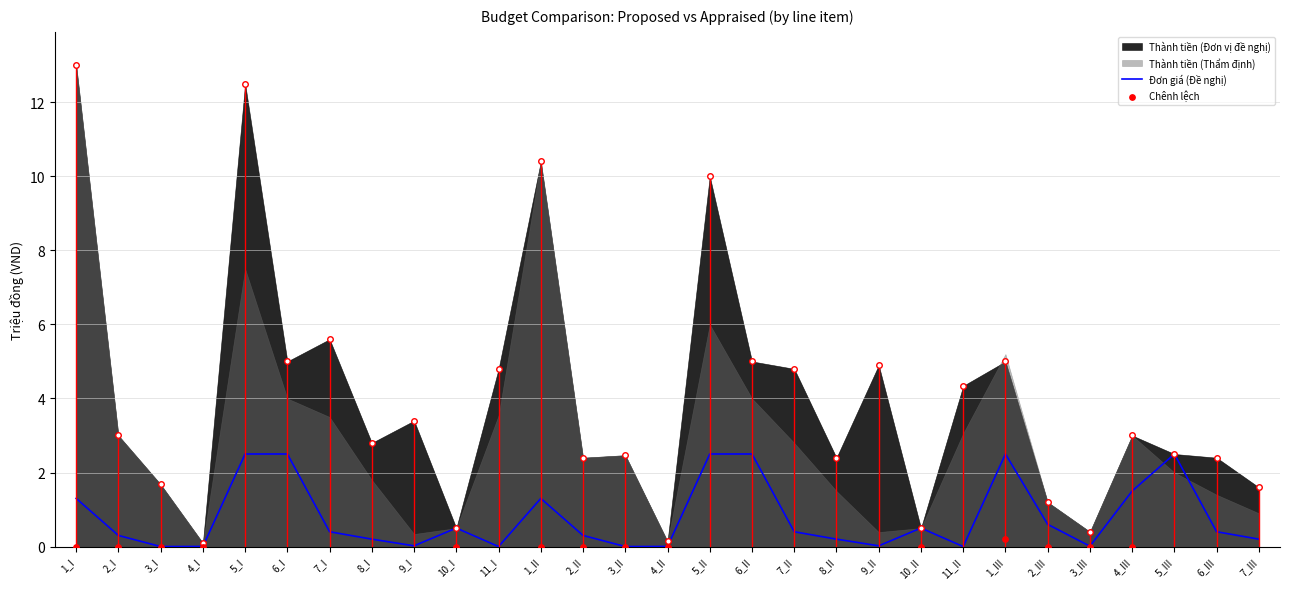

Is it true that Đơn giá (Đề nghị) equals 0.4 at 7_II?

True